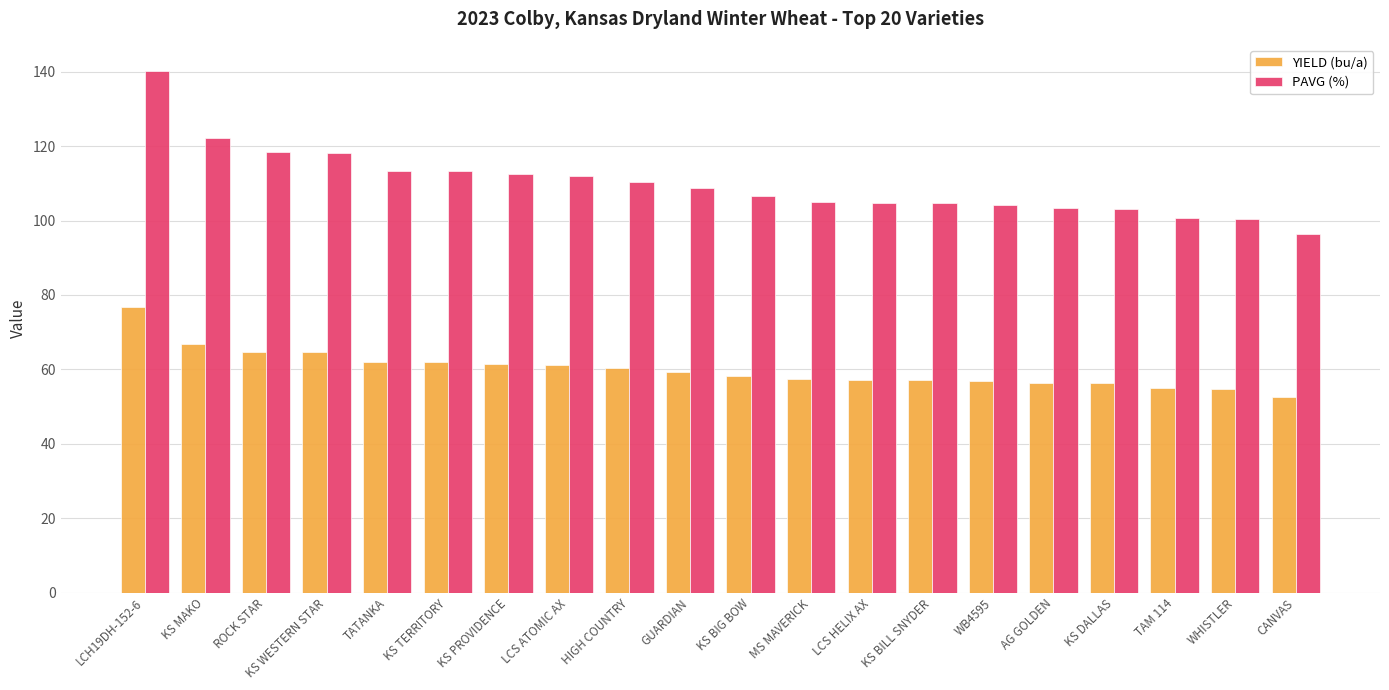

True or false: PAVG (%) has a value of 108.8 at GUARDIAN.

True